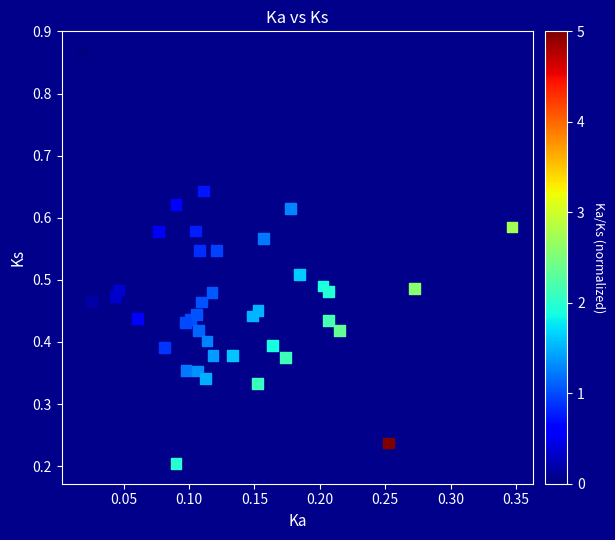

What is the range of Y values (max minus min)?

0.7